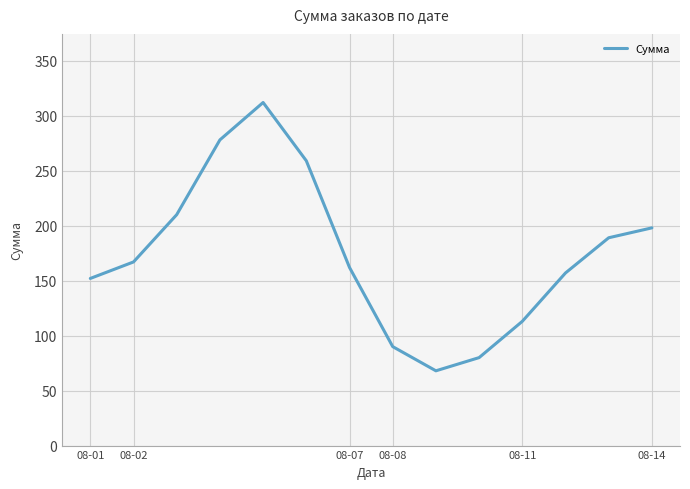

What is the smallest value displayed?

68